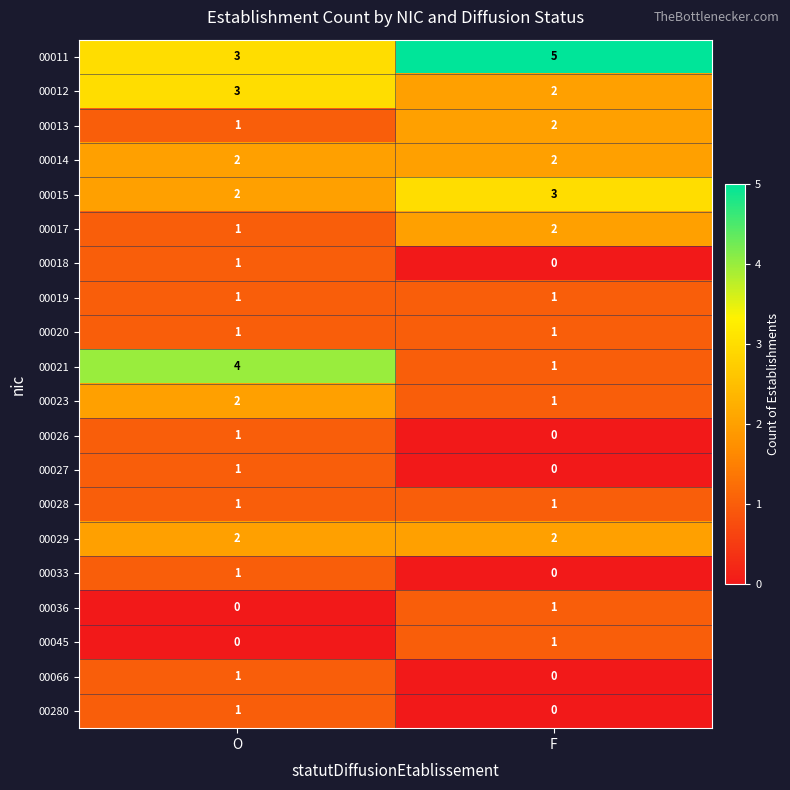

At which category is the sum across all series the highest?

O